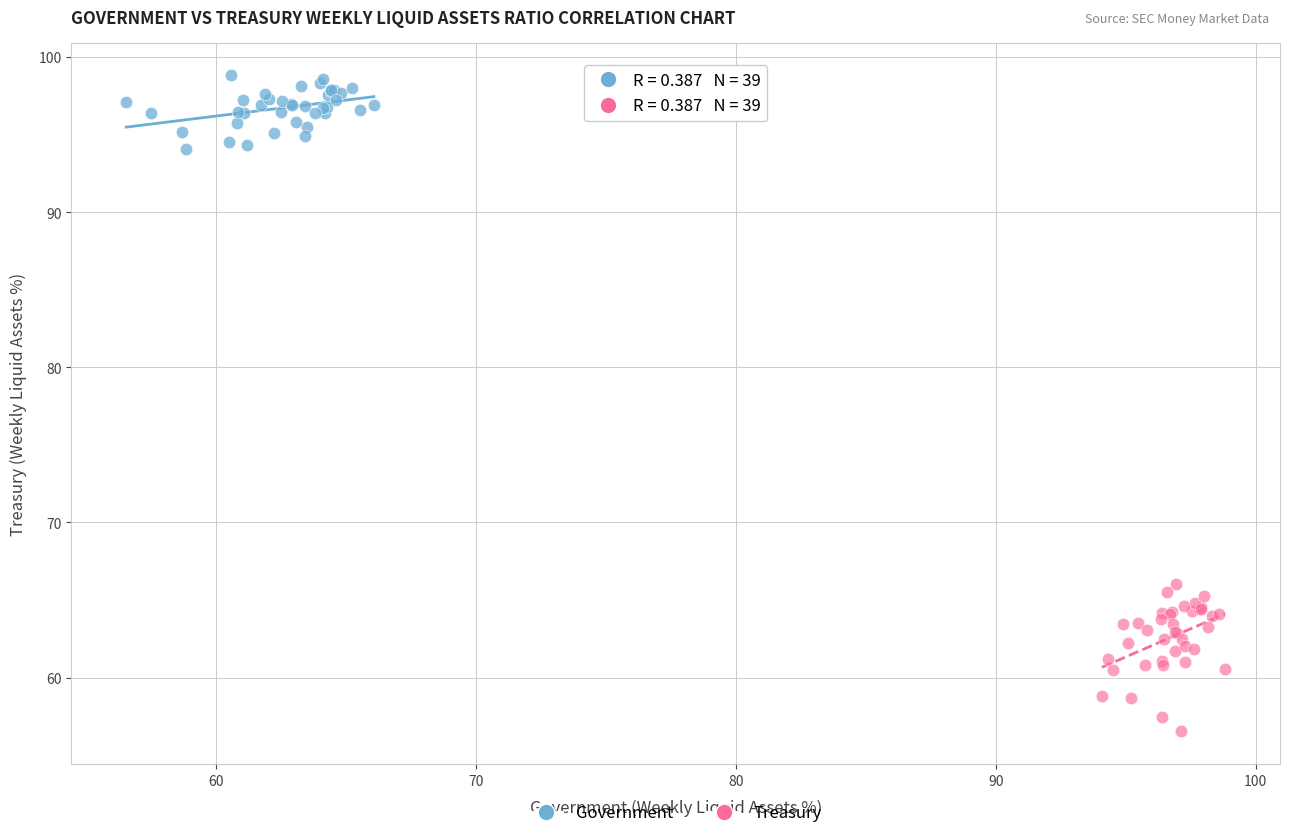

Which series reaches the minimum Y coordinate?

Treasury